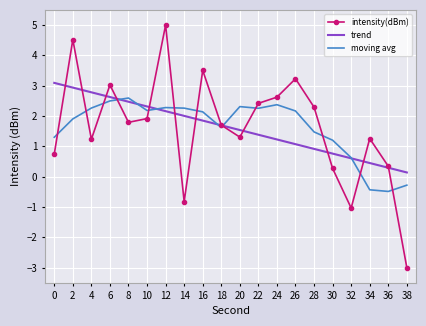

What is the average value of the moving avg series?

1.6